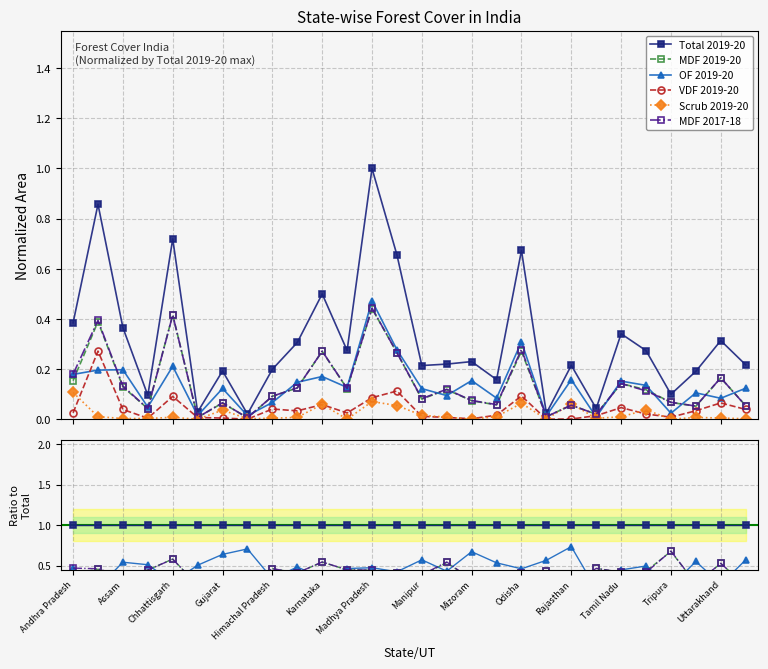

True or false: VDF 2019-20 has more than 0 interior local peaks.

True